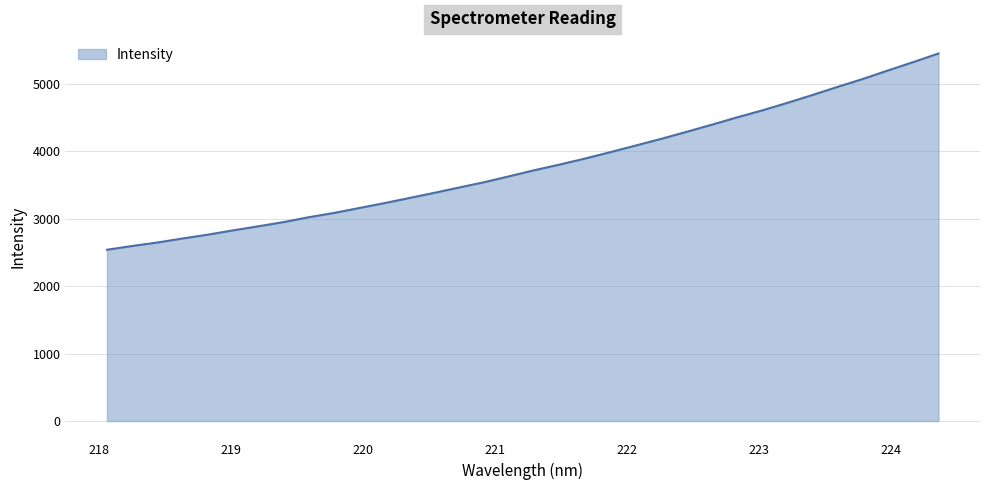

What is the difference between the maximum and minimum values?

2907.9